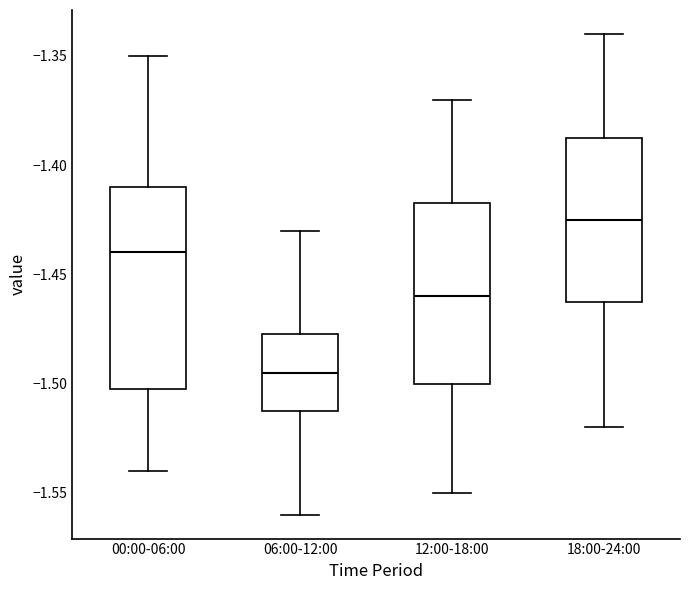

Which box is the tallest, from its lower edge to its upper edge?

00:00-06:00